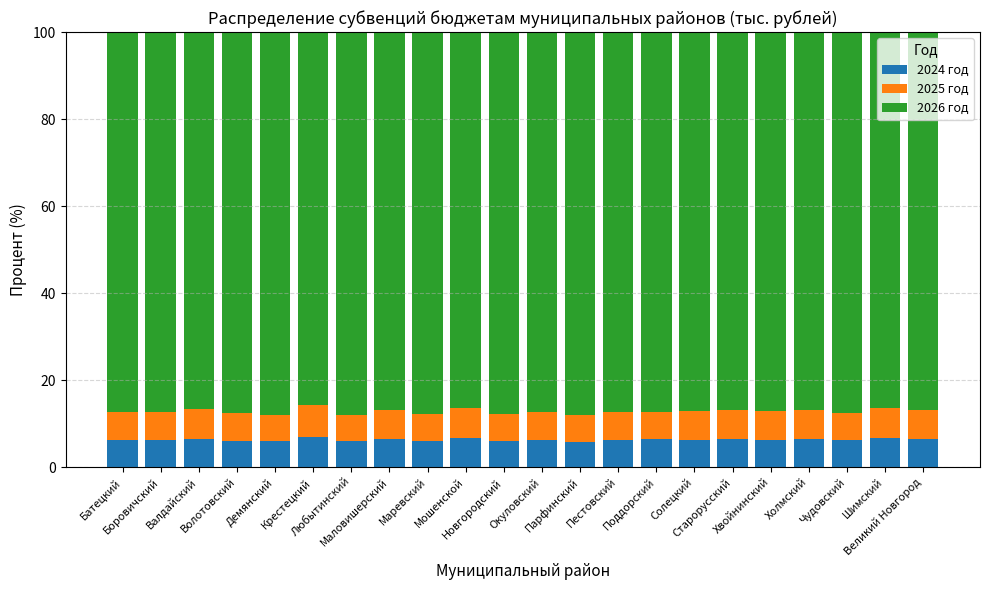

What is the sum of all 2024 год values?

138.6